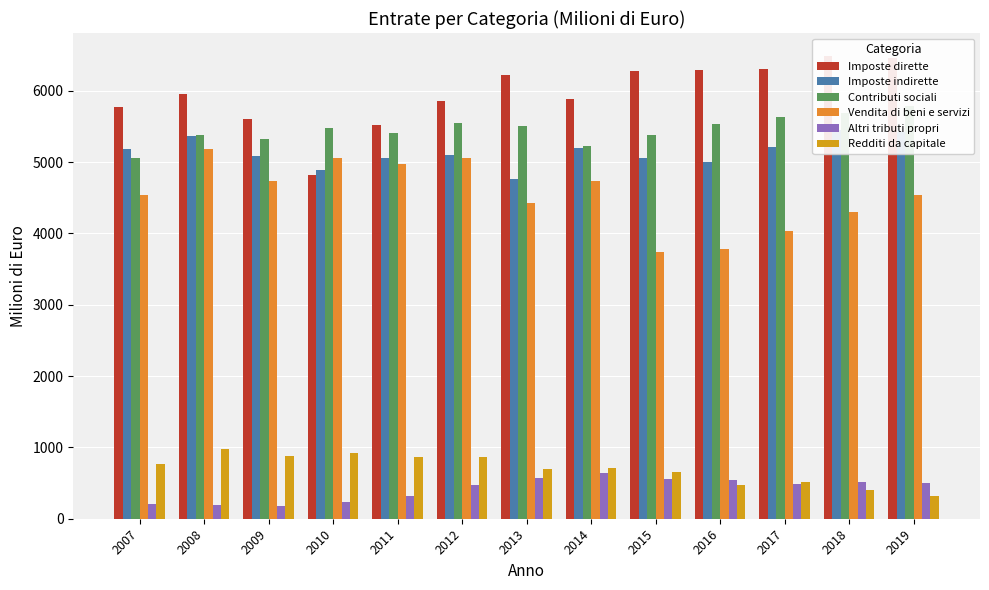

At which category is the sum across all series the highest?

2008